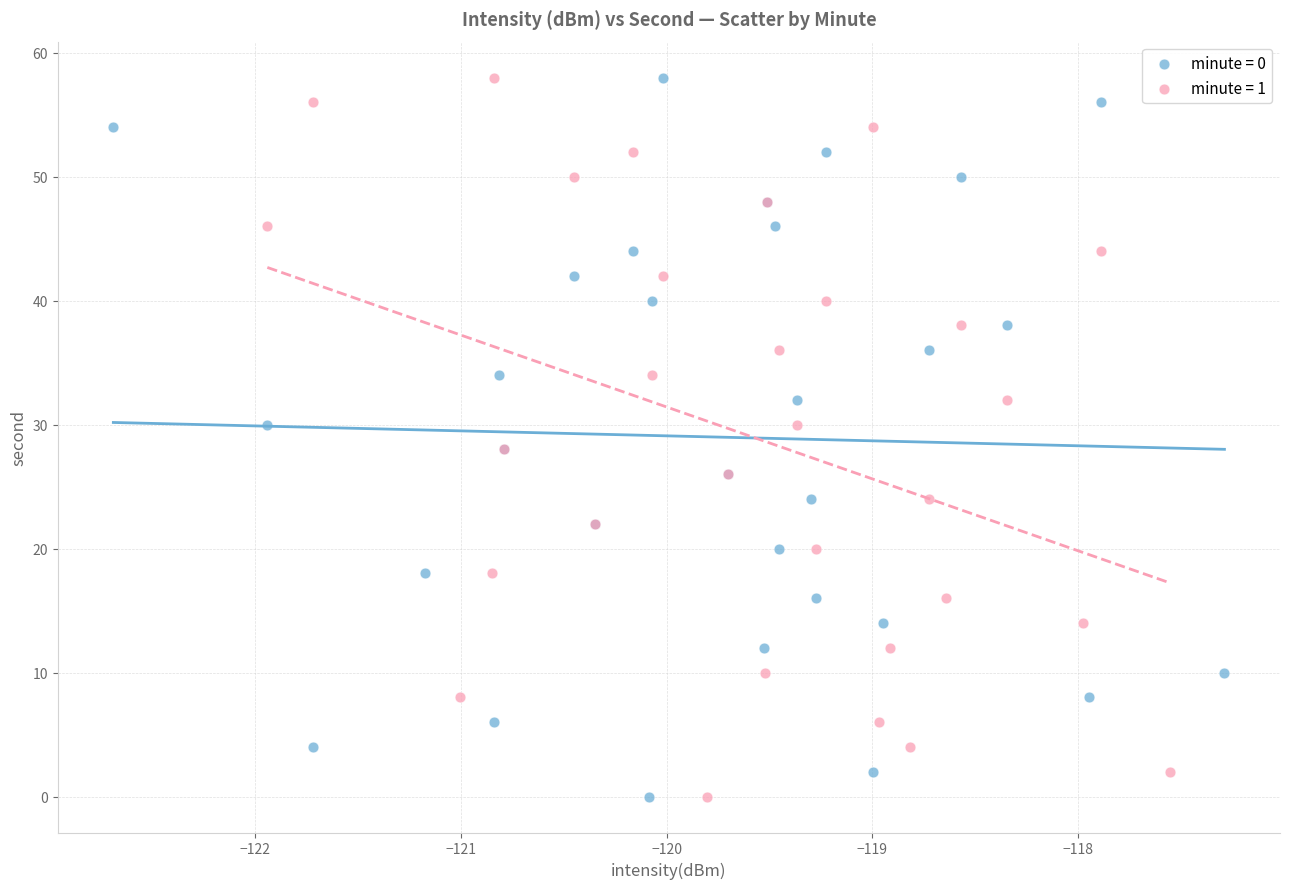

What are all the series names shown in the legend?

minute = 0, minute = 1